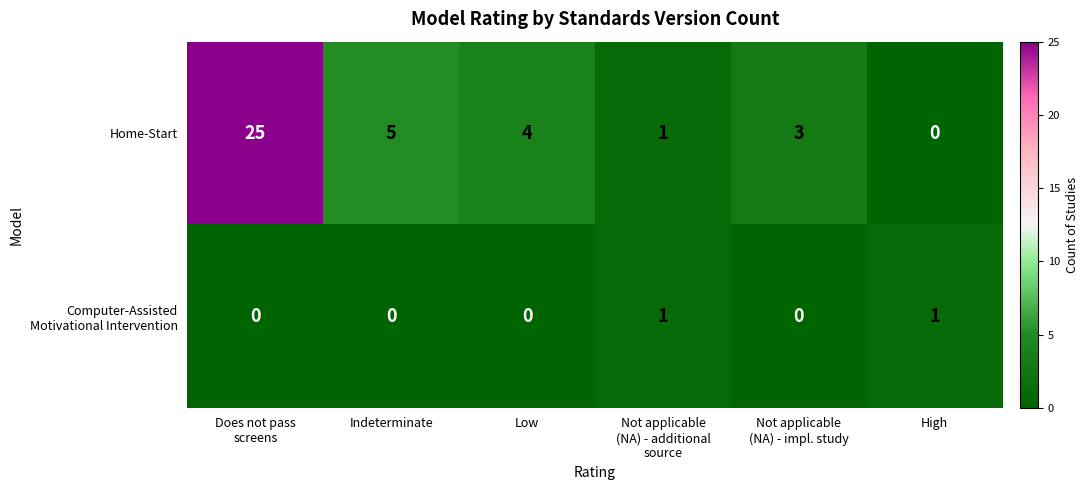

How many distinct data groups are displayed?

2